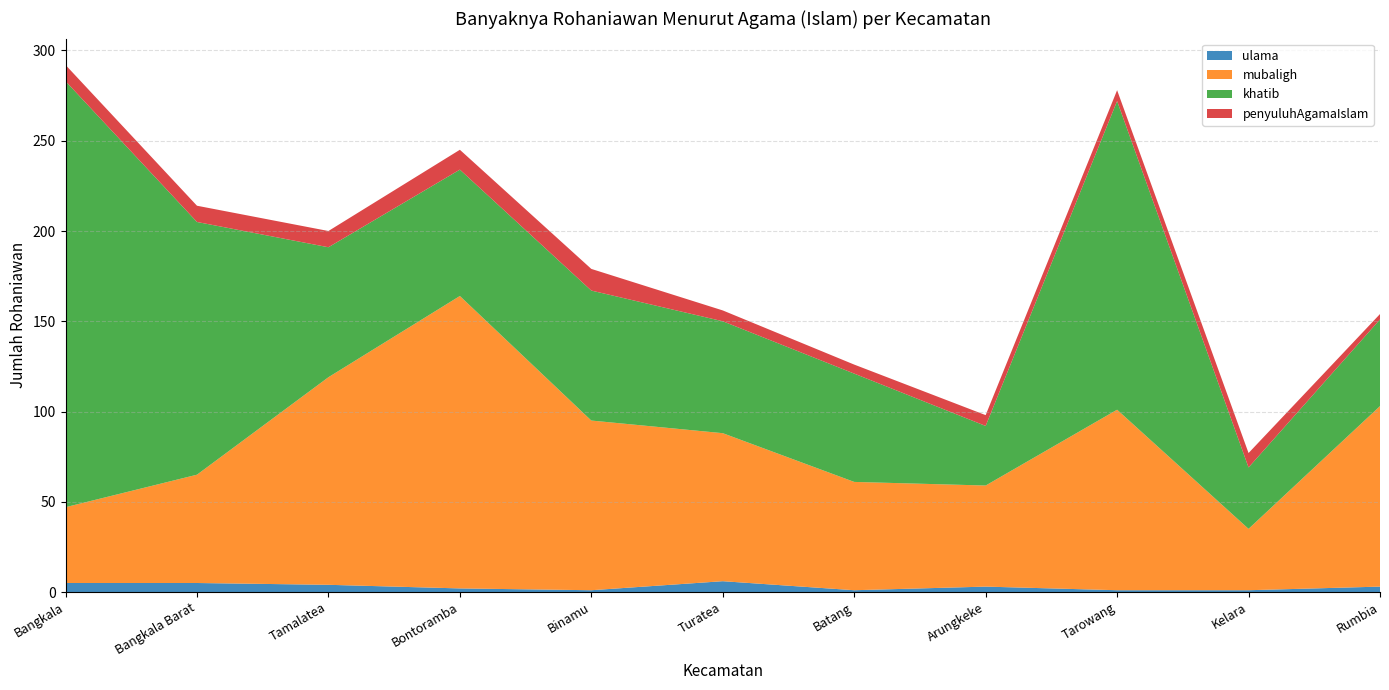

Reading right to left, transcribe all the data shown in this chart.

ulama: Rumbia=3	Kelara=1	Tarowang=1	Arungkeke=3	Batang=1	Turatea=6	Binamu=1	Bontoramba=2	Tamalatea=4	Bangkala Barat=5	Bangkala=5
mubaligh: Rumbia=100	Kelara=34	Tarowang=100	Arungkeke=56	Batang=60	Turatea=82	Binamu=94	Bontoramba=162	Tamalatea=115	Bangkala Barat=60	Bangkala=42
khatib: Rumbia=48	Kelara=34	Tarowang=171	Arungkeke=33	Batang=60	Turatea=62	Binamu=72	Bontoramba=70	Tamalatea=72	Bangkala Barat=140	Bangkala=236
penyuluhAgamaIslam: Rumbia=3	Kelara=8	Tarowang=6	Arungkeke=6	Batang=5	Turatea=6	Binamu=12	Bontoramba=11	Tamalatea=9	Bangkala Barat=9	Bangkala=9